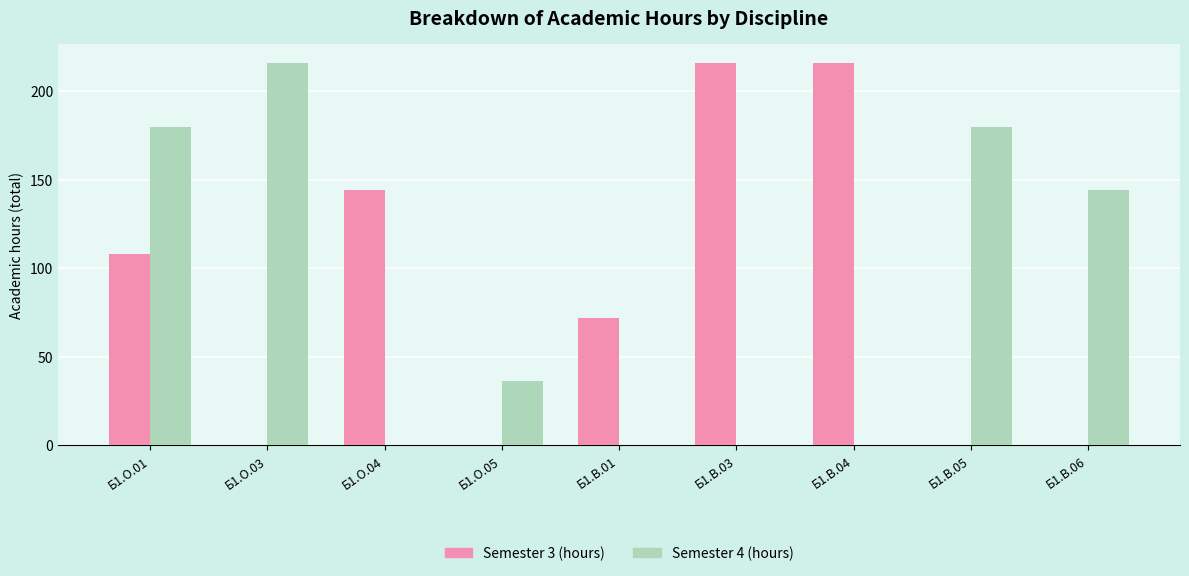

Reading left to right, extract all data points from this chart.

Semester 3 (hours): 108	0	144	0	72	216	216	0	0
Semester 4 (hours): 180	216	0	36	0	0	0	180	144